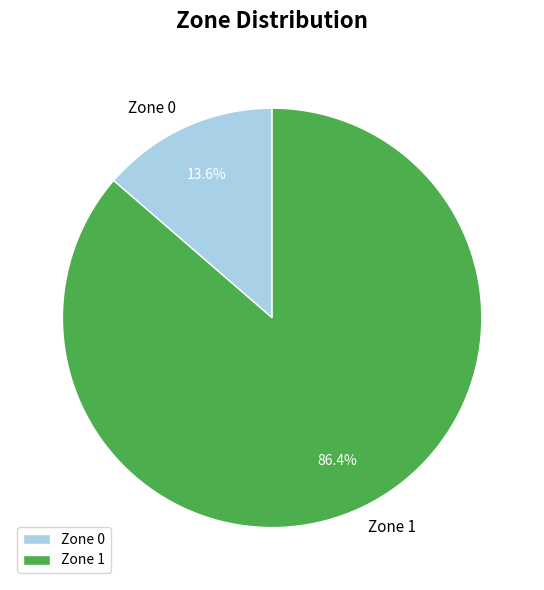

To the nearest percent, what is the average slice percentage?

50%